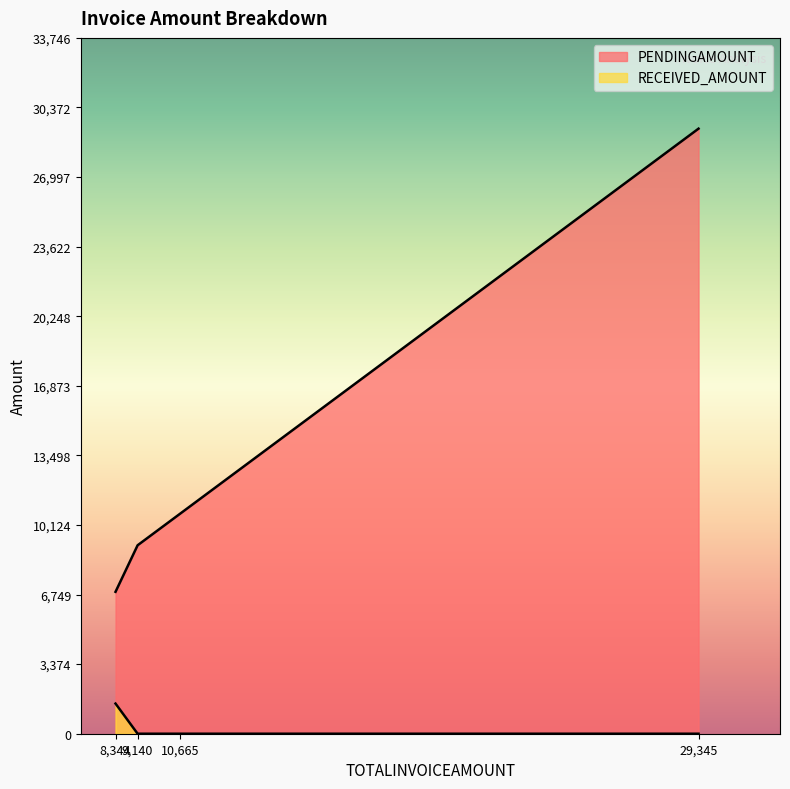

Does the chart display data point markers on the line(s)?

No